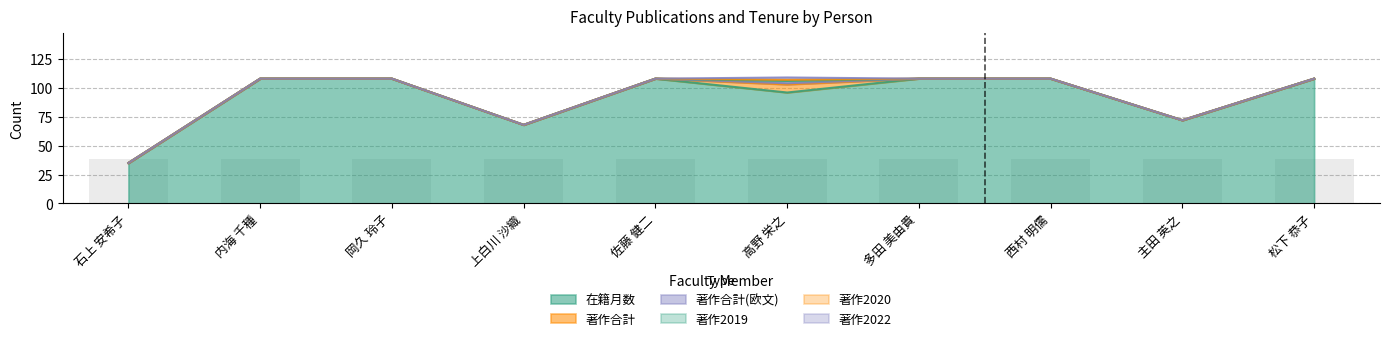

What position from the left is 岡久 玲子?

3